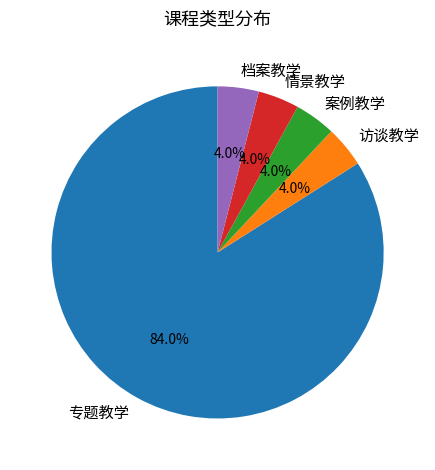

The 访谈教学 slice represents 4% of the pie. True or false?

True